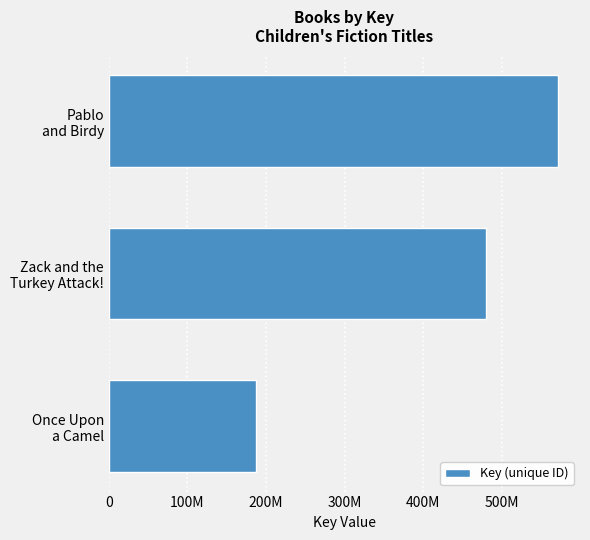

Does the chart contain any negative values?

No